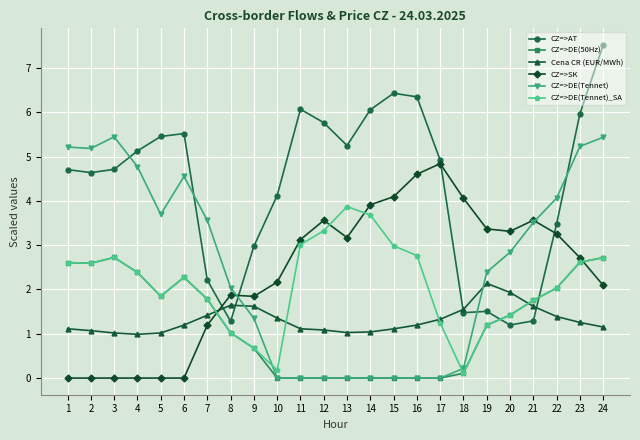

Does the chart have visible grid lines?

Yes